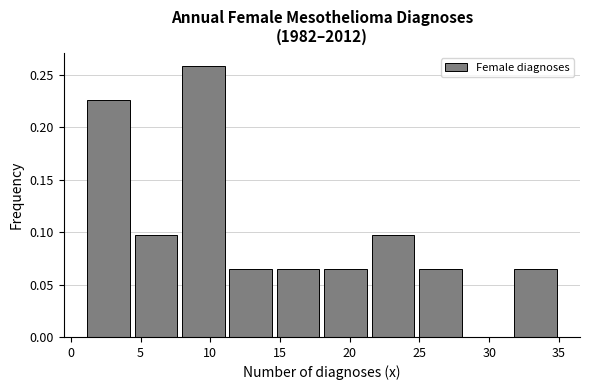

Reading left to right, list every bar in this chart as the range it spans on the x-axis followed by its height. Neither the bar edges nor the heights are printed on the chart, so give them approximately, as read against the axes.

1.0 to 4.4: 0.225
4.4 to 7.8: 0.095
7.8 to 11.2: 0.260
11.2 to 14.6: 0.065
14.6 to 18.0: 0.065
18.0 to 21.4: 0.065
21.4 to 24.8: 0.095
24.8 to 28.2: 0.065
28.2 to 31.6: 0
31.6 to 35.0: 0.065